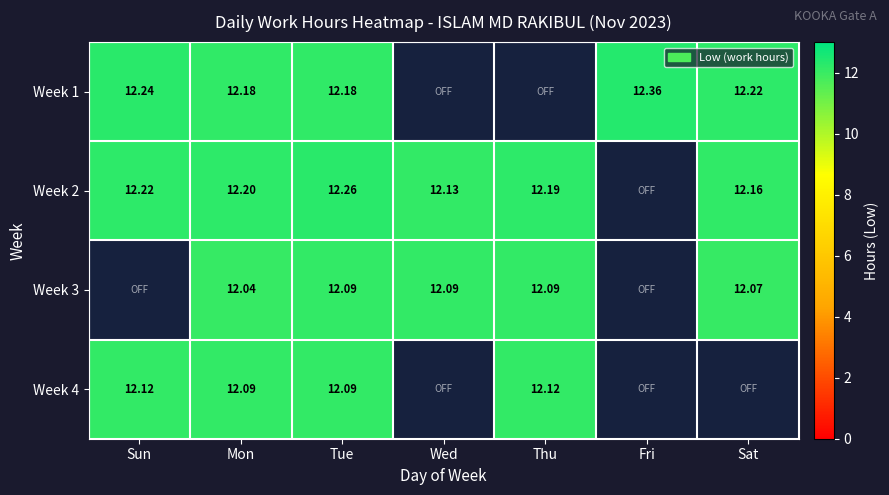

Which series has the widest spread of values?

Week 1